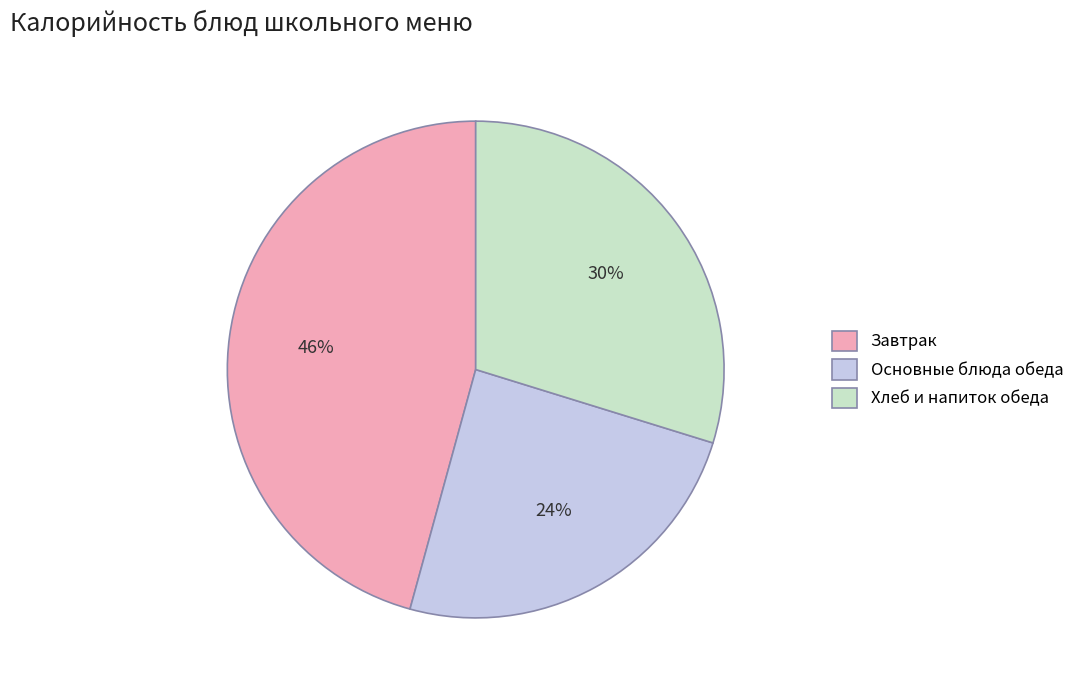

Which slice is the smallest?

Основные блюда обеда